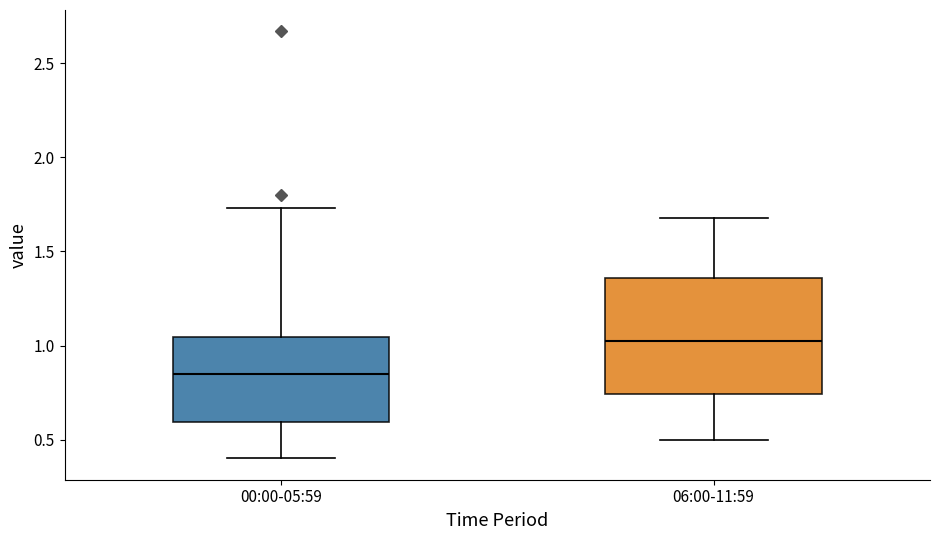

Reading left to right, transcribe this box plot: for each box, give where its median line is, the range the box spans, and where its two whiskers end, as read against the y-axis. The values are not printed on the chart, so give them approximately, as read against the axis.

00:00-05:59: median 0.85, box 0.60 to 1.05, whiskers 0.40 to 1.75
06:00-11:59: median 1.05, box 0.75 to 1.35, whiskers 0.50 to 1.70